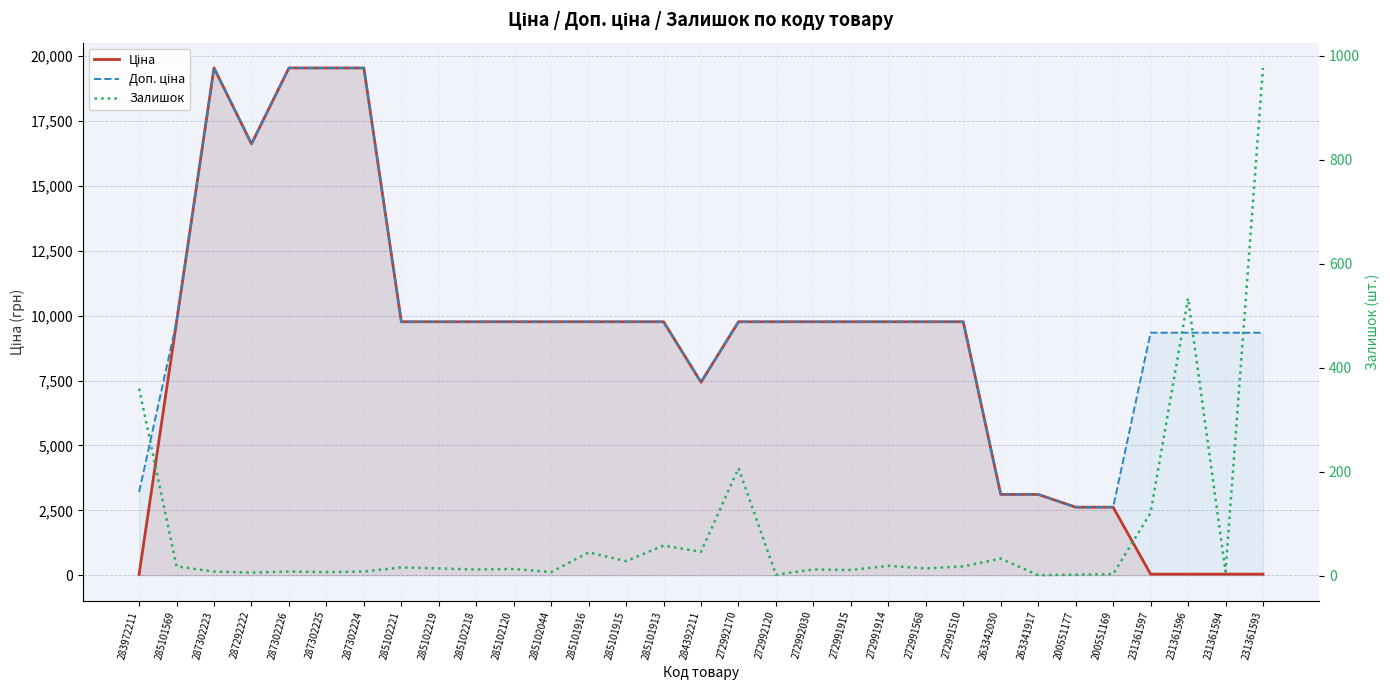

How many values in the Доп. ціна series are below 9764?

10